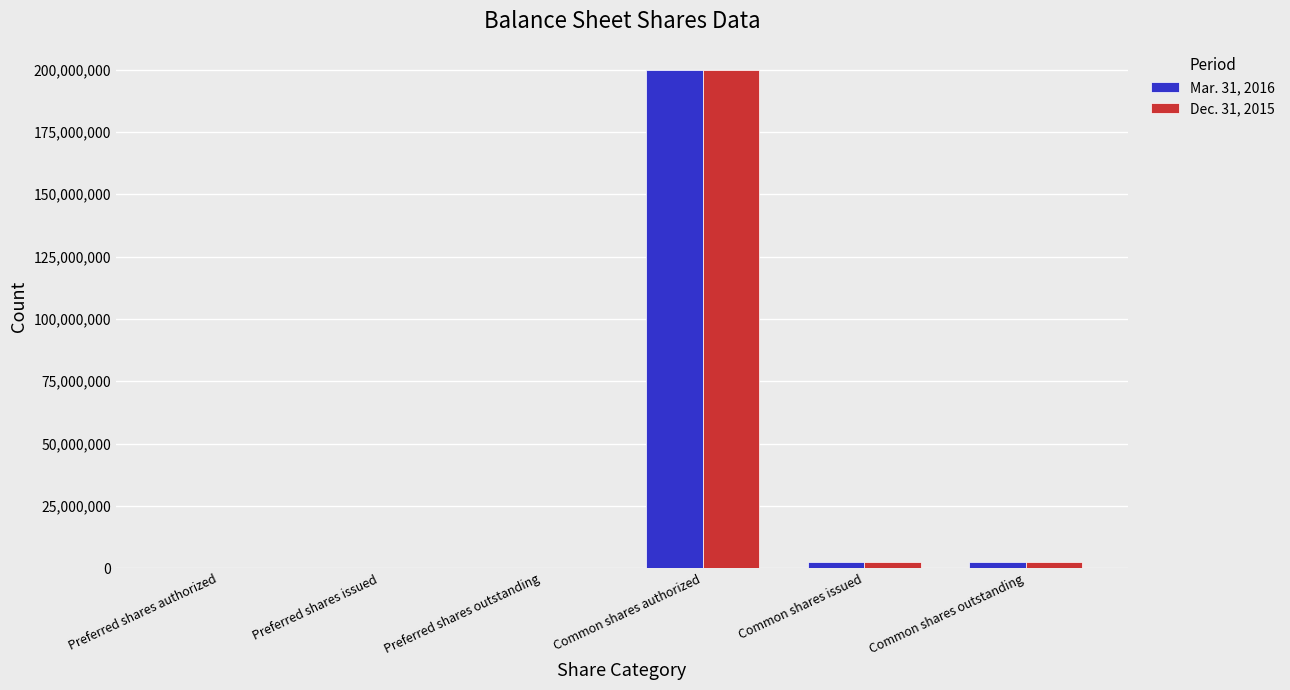

At which category is the sum across all series the highest?

Common shares authorized